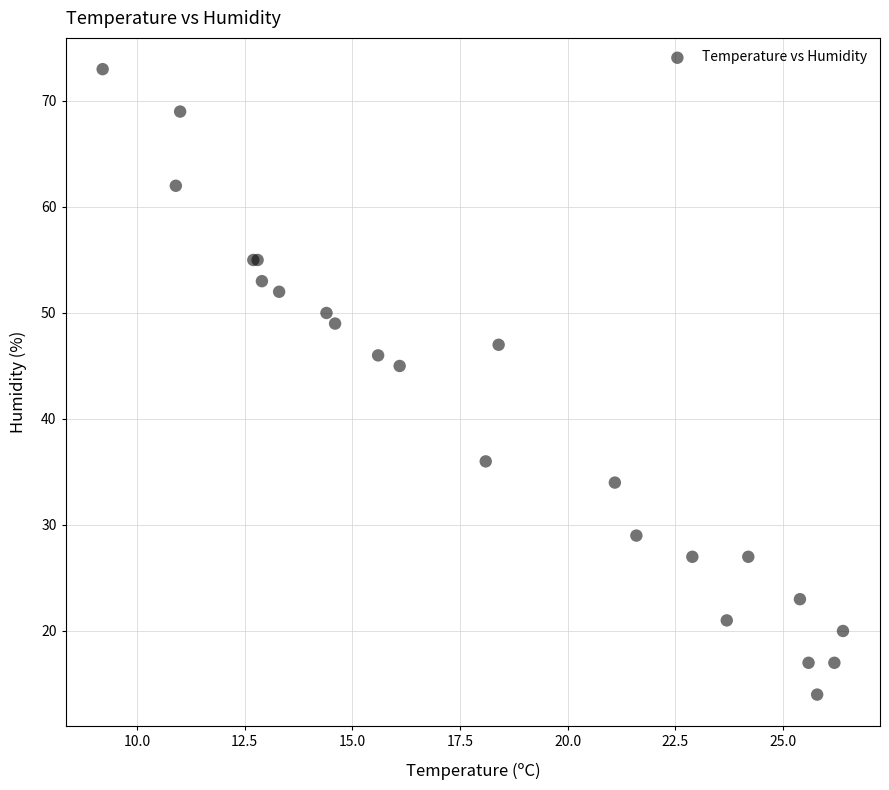

What Y value in the scatter plot is closest to 43?

45